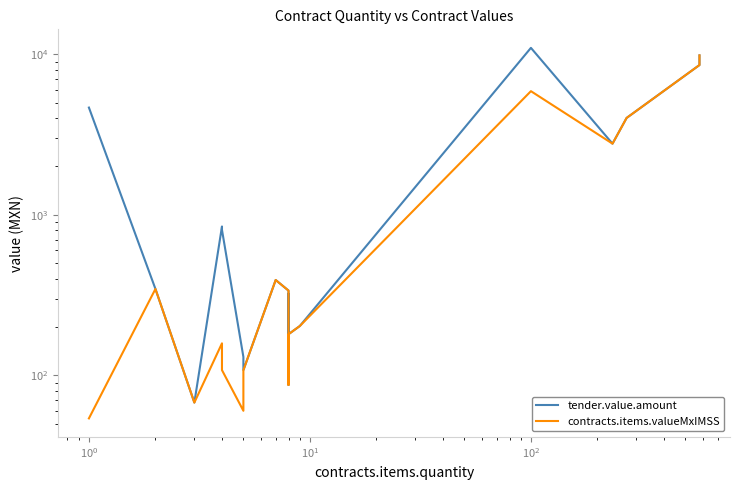

What is the sum of all contracts.items.valueMxIMSS values?

33745.9